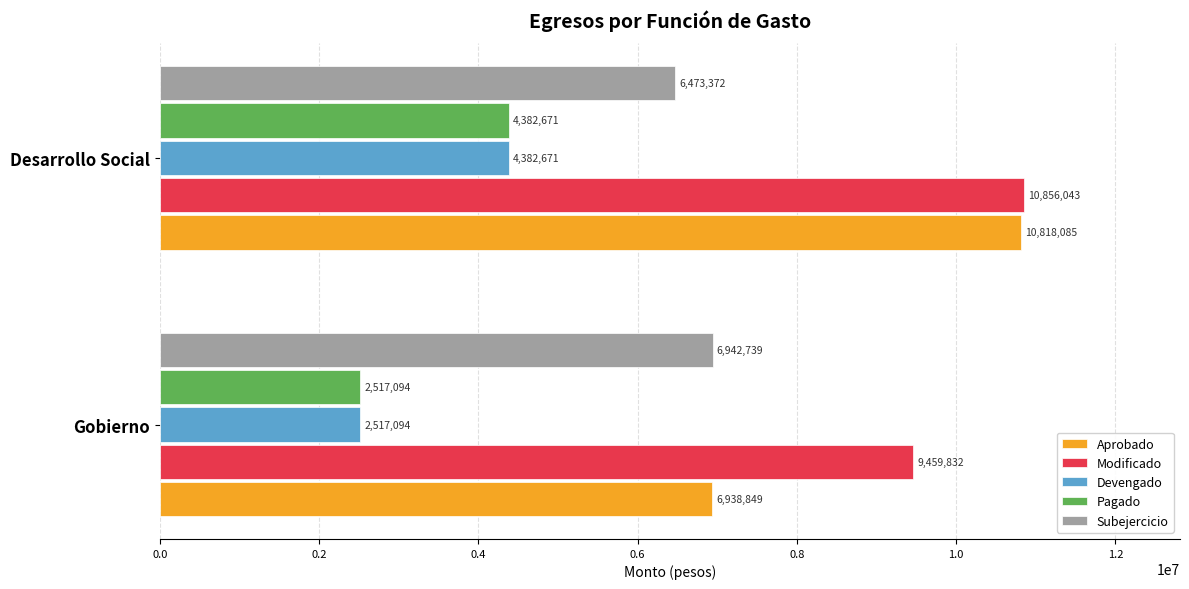

Where is Pagado nearest to the value 3449882?

Gobierno